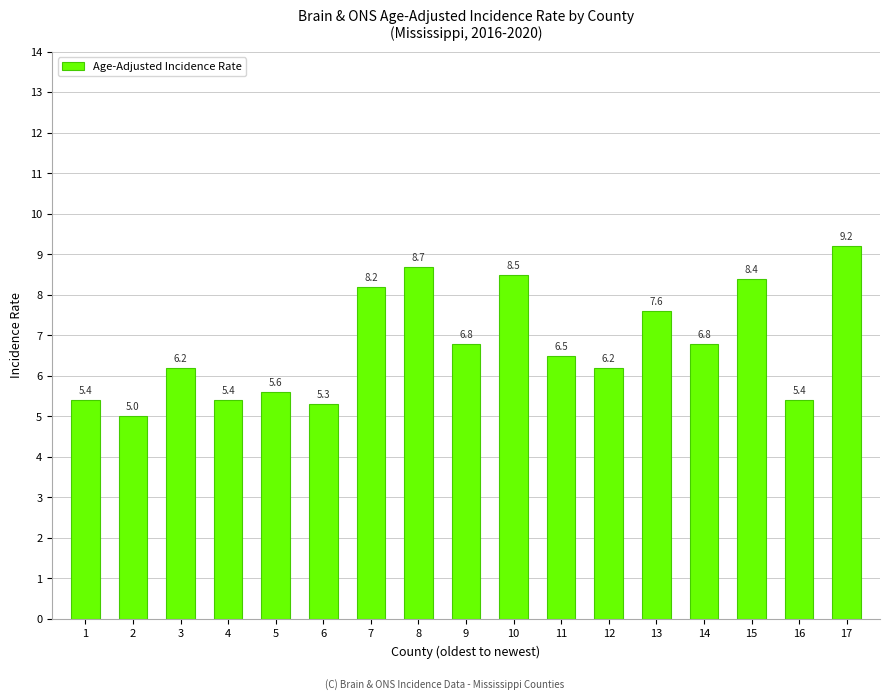

What is the ratio of the value at 7 to the value at 13?

1.1